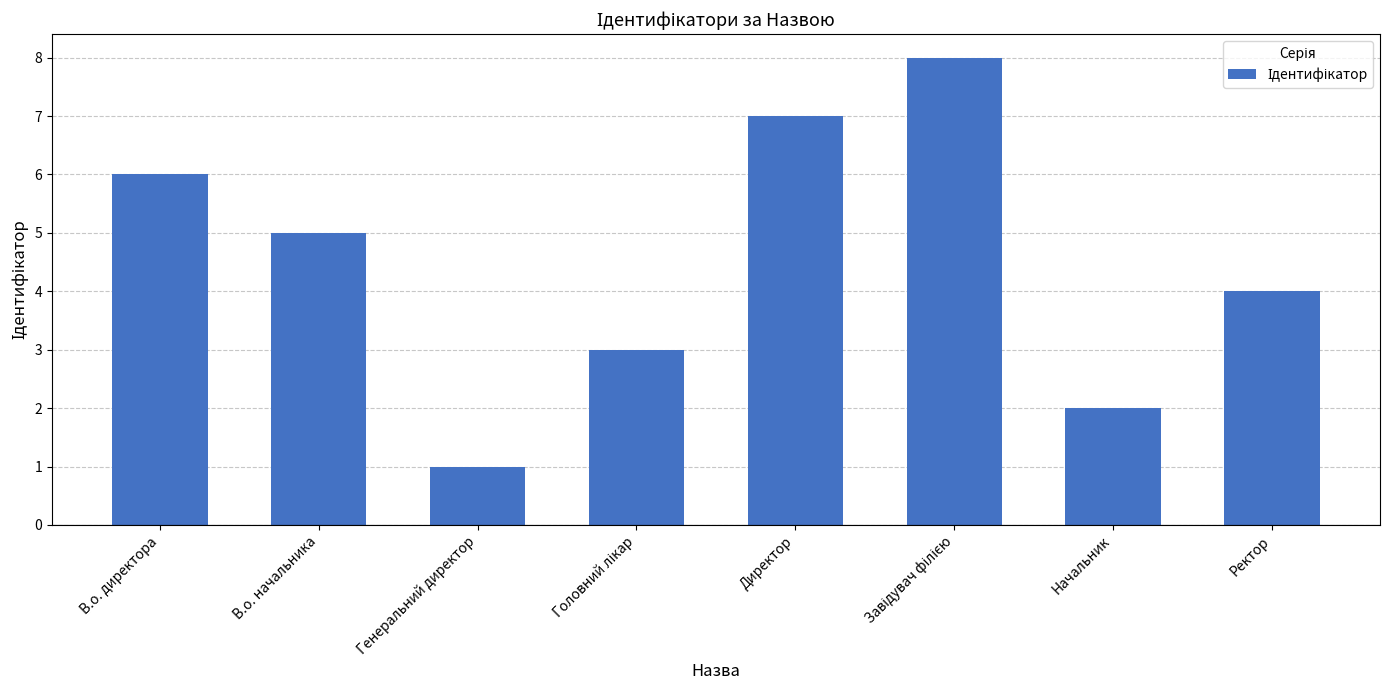

The chart shows a value of 2 at Начальник. True or false?

True